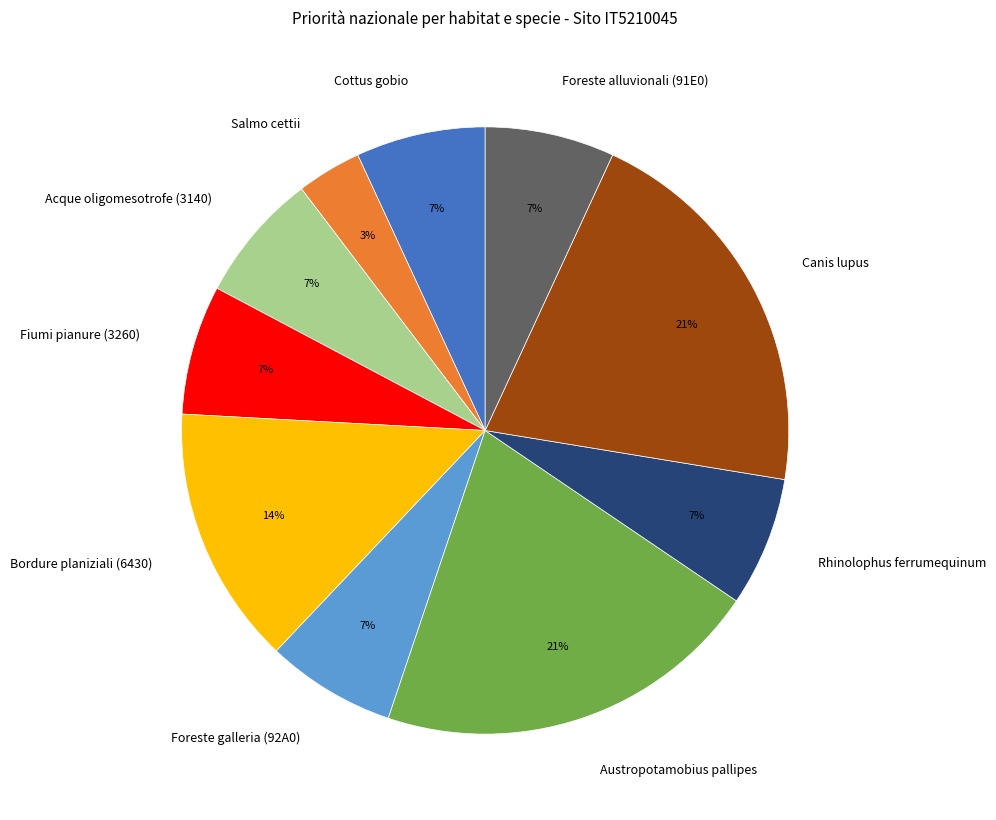

Does Bordure planiziali (6430) represent more than half of the total?

No